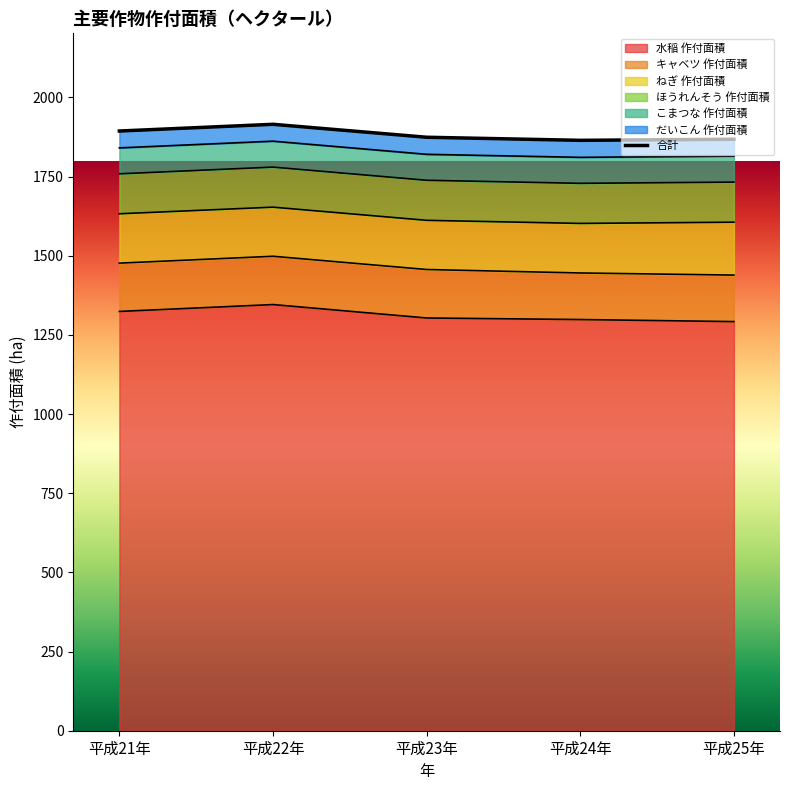

How many values are below 1874?

2